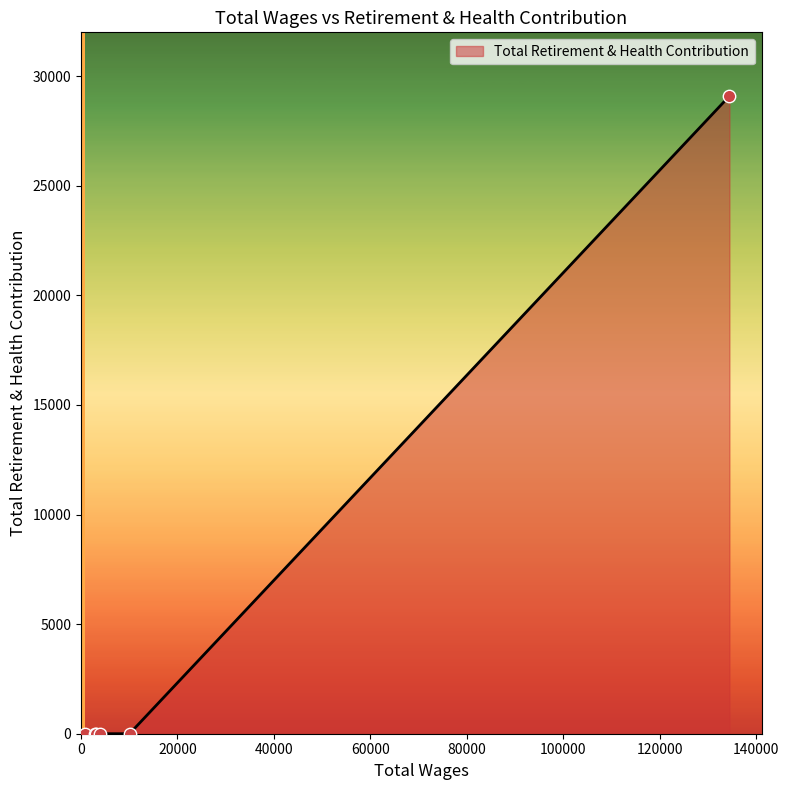

What is the difference between the maximum and minimum values?

29094